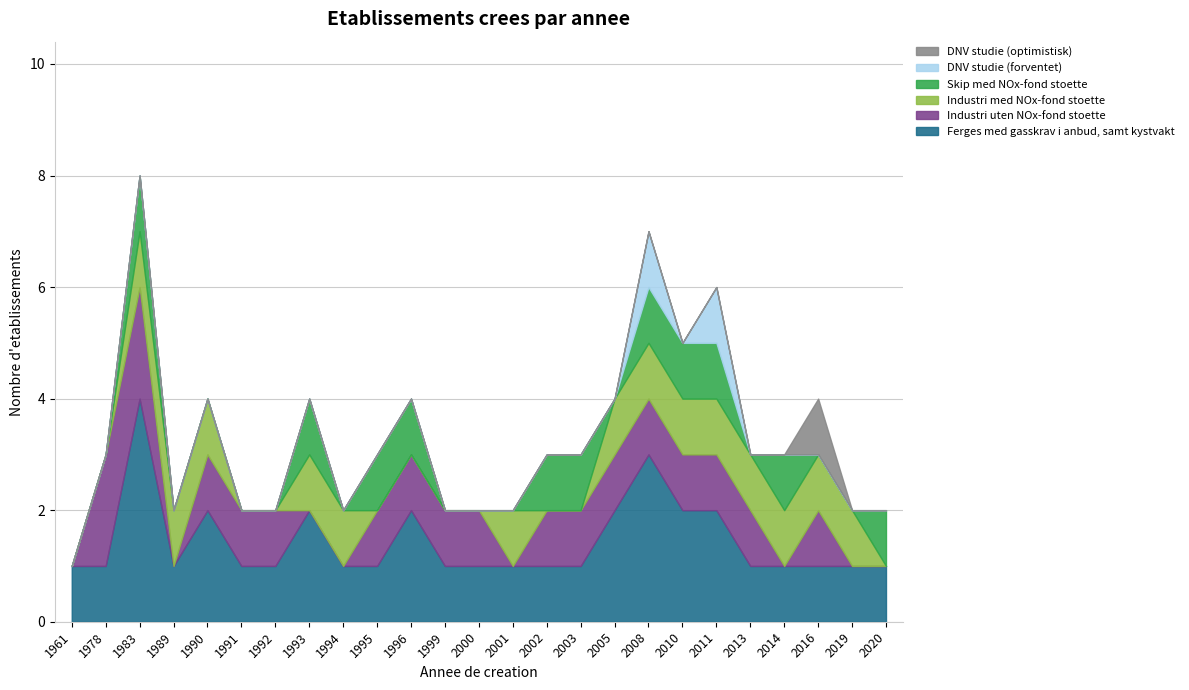

Reading right to left, list all the values displayed in this chart.

Ferges med gasskrav i anbud, samt kystvakt: 2020=1	2019=1	2016=1	2014=1	2013=1	2011=2	2010=2	2008=3	2005=2	2003=1	2002=1	2001=1	2000=1	1999=1	1996=2	1995=1	1994=1	1993=2	1992=1	1991=1	1990=2	1989=1	1983=4	1978=1	1961=1
Industri uten NOx-fond stoette: 2020=0	2019=0	2016=1	2014=0	2013=1	2011=1	2010=1	2008=1	2005=1	2003=1	2002=1	2001=0	2000=1	1999=1	1996=1	1995=1	1994=0	1993=0	1992=1	1991=1	1990=1	1989=0	1983=2	1978=2	1961=0
Industri med NOx-fond stoette: 2020=0	2019=1	2016=1	2014=1	2013=1	2011=1	2010=1	2008=1	2005=1	2003=0	2002=0	2001=1	2000=0	1999=0	1996=0	1995=0	1994=1	1993=1	1992=0	1991=0	1990=1	1989=1	1983=1	1978=0	1961=0
Skip med NOx-fond stoette: 2020=1	2019=0	2016=0	2014=1	2013=0	2011=1	2010=1	2008=1	2005=0	2003=1	2002=1	2001=0	2000=0	1999=0	1996=1	1995=1	1994=0	1993=1	1992=0	1991=0	1990=0	1989=0	1983=1	1978=0	1961=0
DNV studie (forventet): 2020=0	2019=0	2016=0	2014=0	2013=0	2011=1	2010=0	2008=1	2005=0	2003=0	2002=0	2001=0	2000=0	1999=0	1996=0	1995=0	1994=0	1993=0	1992=0	1991=0	1990=0	1989=0	1983=0	1978=0	1961=0
DNV studie (optimistisk): 2020=0	2019=0	2016=1	2014=0	2013=0	2011=0	2010=0	2008=0	2005=0	2003=0	2002=0	2001=0	2000=0	1999=0	1996=0	1995=0	1994=0	1993=0	1992=0	1991=0	1990=0	1989=0	1983=0	1978=0	1961=0